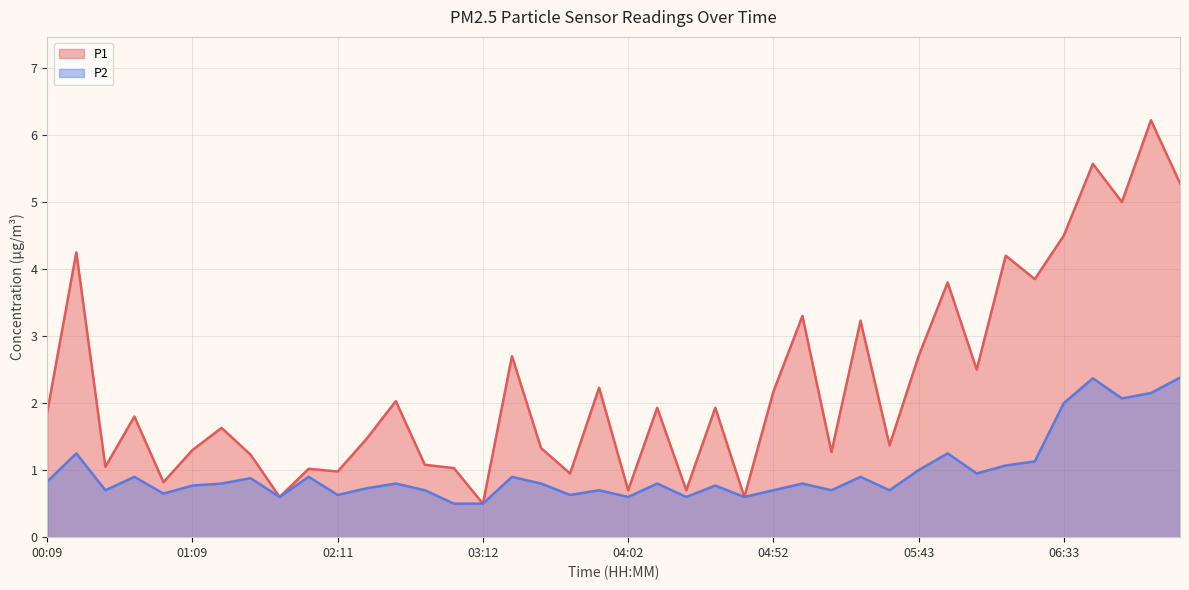

The value of P1 at 05:53 is 3.8. True or false?

True